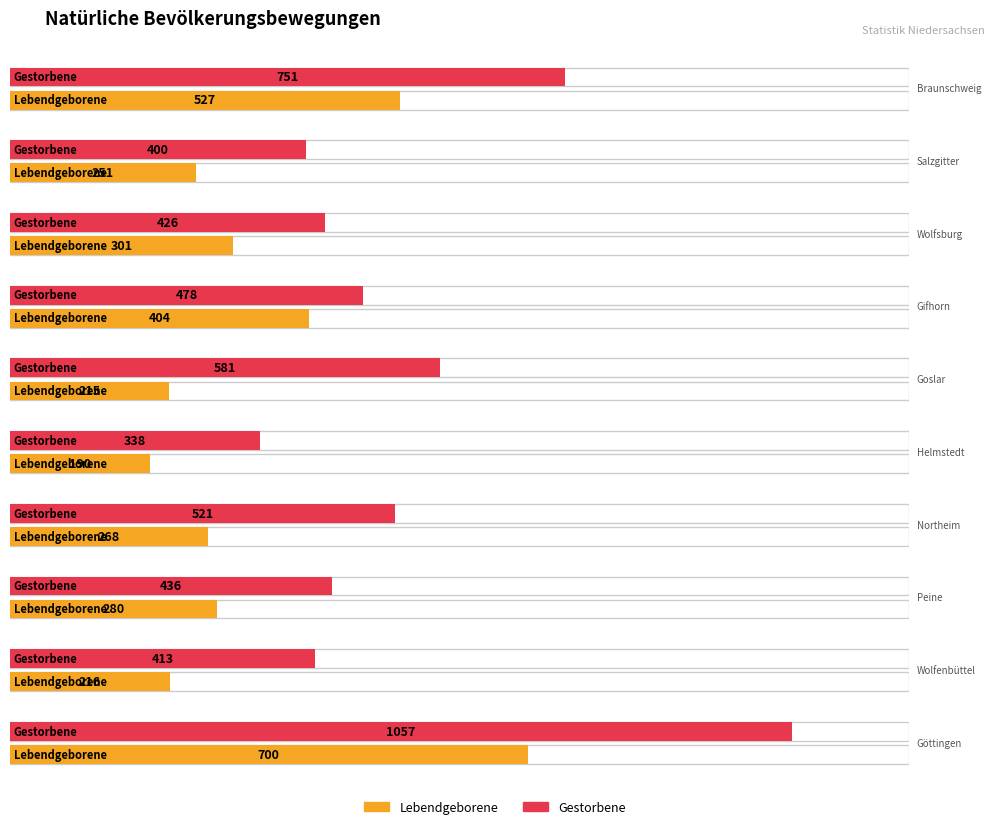

Between Braunschweig and Wolfsburg, which series saw the biggest shift?

Gestorbene